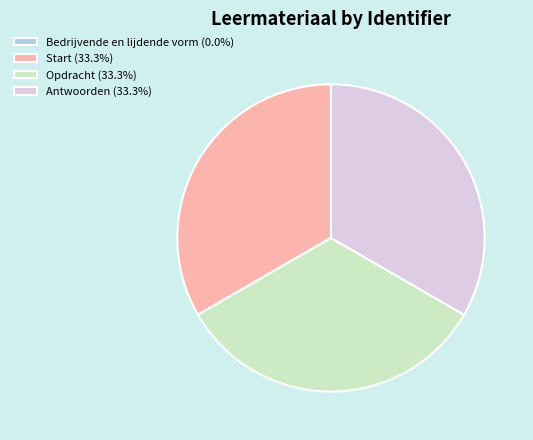

Does any single category account for the majority?

No